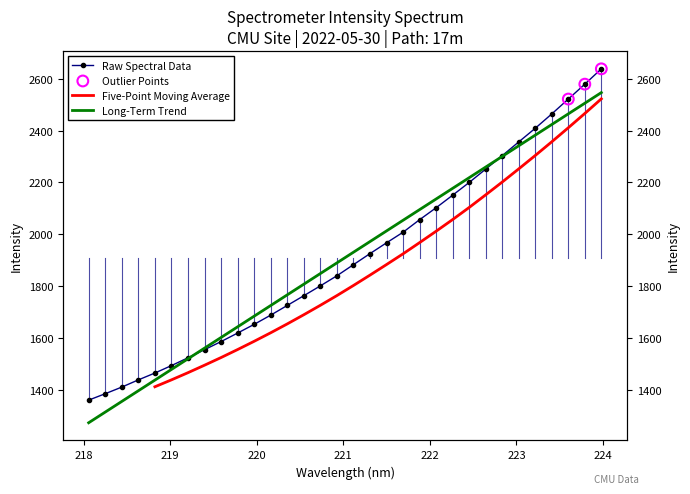

Which has a higher value, 218.2508 or 223.9802?

223.9802